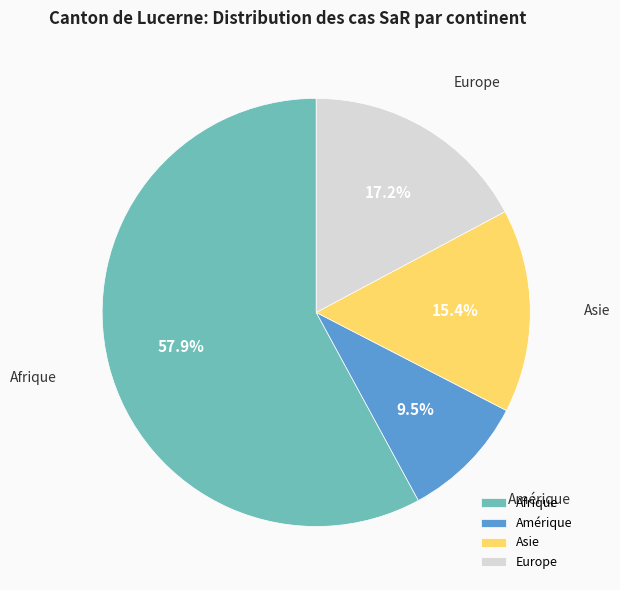

What percentage do Europe and Amérique together represent?

26.7%